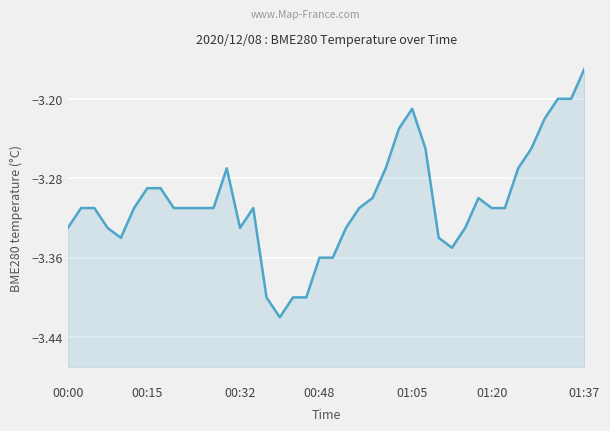

True or false: there are more than 2 points higher than both neighbors.

True